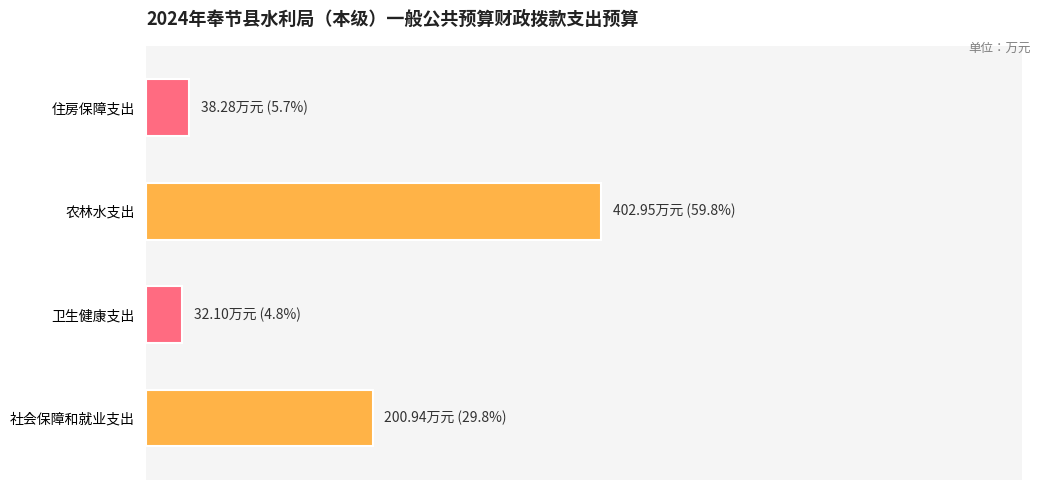

Are the bars horizontal?

Yes